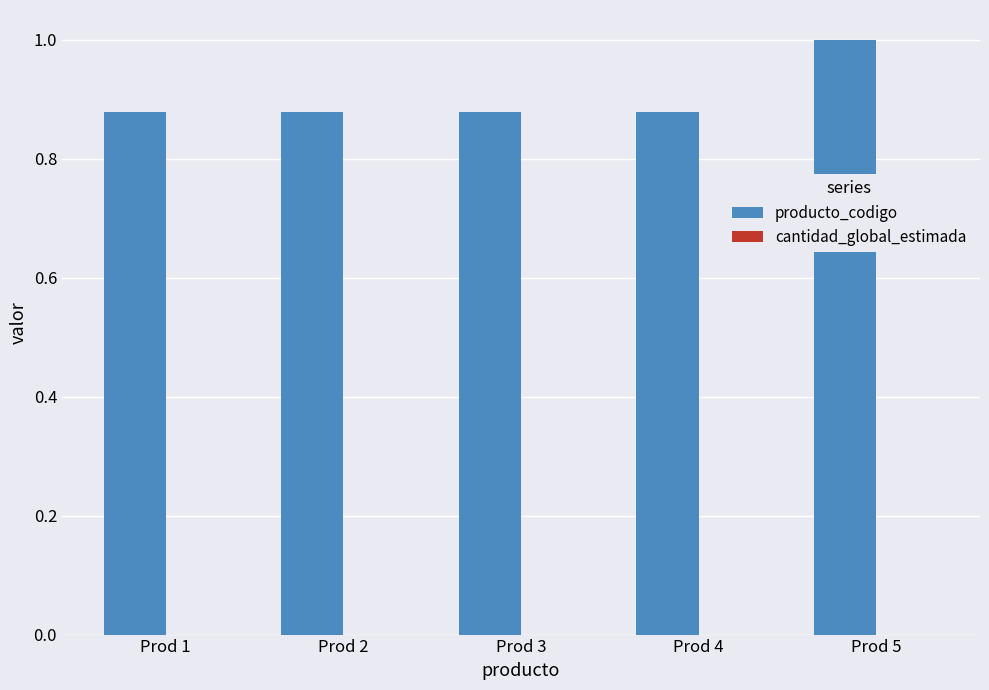

At which category is the sum across all series the highest?

Prod 5